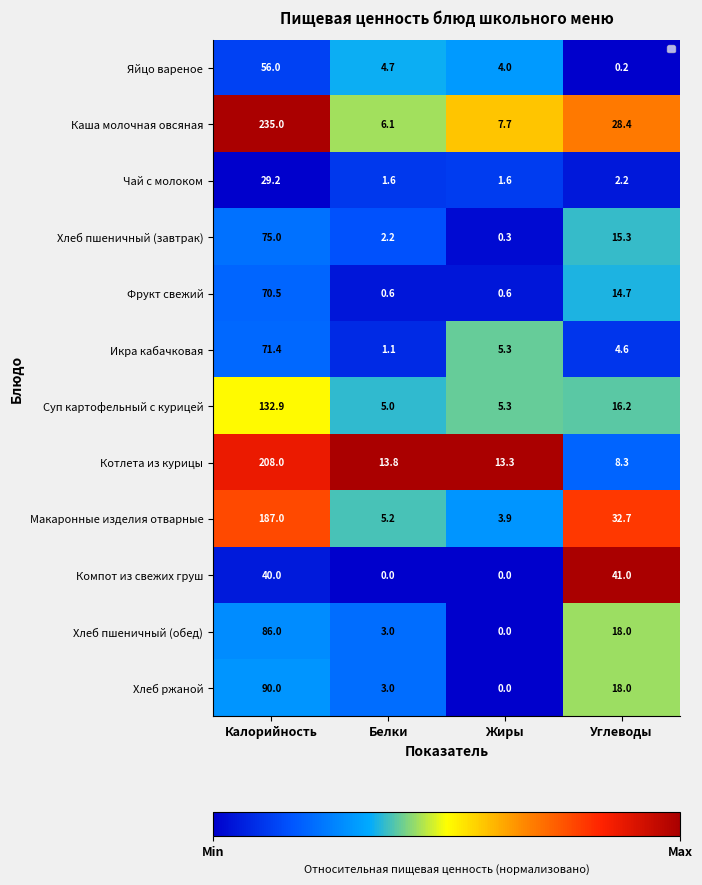

Rank the series by their maximum value, from lowest to highest.

Чай с молоком, Компот из свежих груш, Яйцо вареное, Фрукт свежий, Икра кабачковая, Хлеб пшеничный (завтрак), Хлеб пшеничный (обед), Хлеб ржаной, Суп картофельный с курицей, Макаронные изделия отварные, Котлета из курицы, Каша молочная овсяная